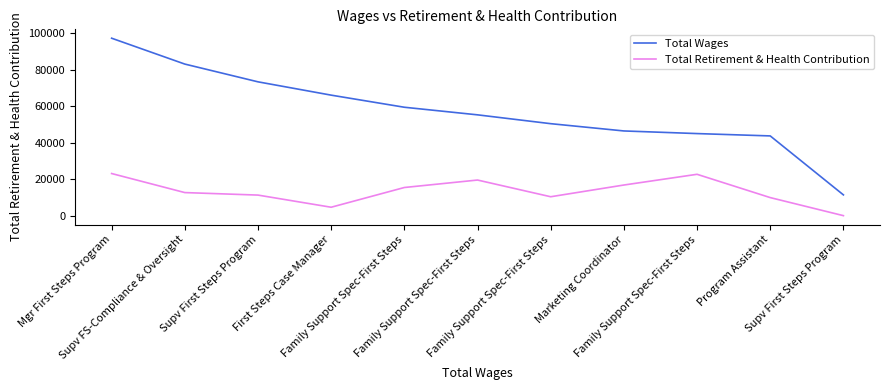

What are all the series names shown in the legend?

Total Wages, Total Retirement & Health Contribution